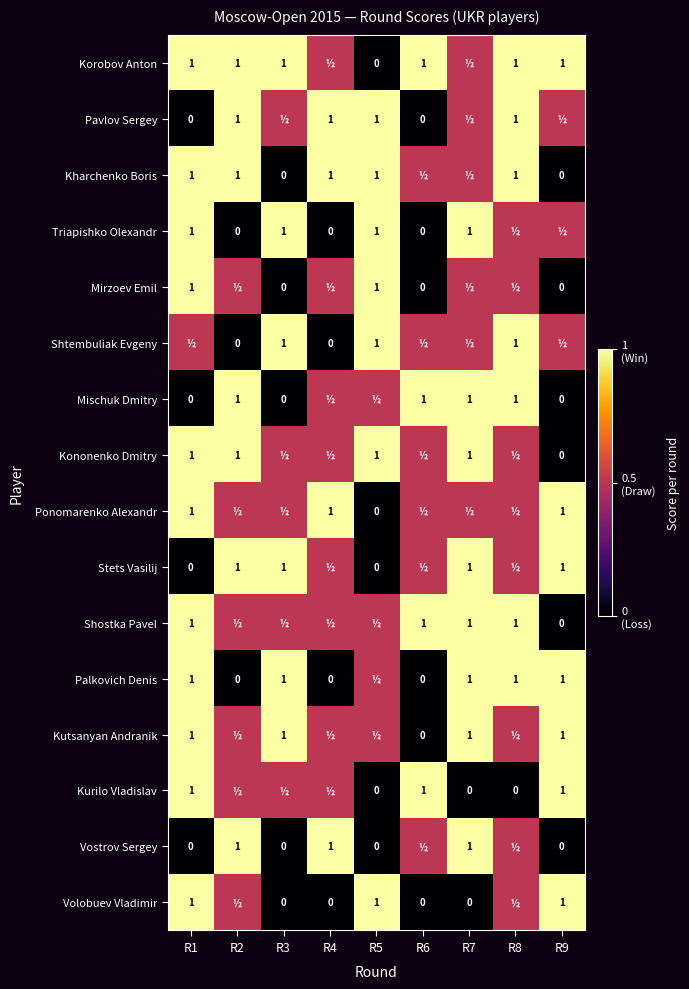

The Shostka Pavel series shows 0.4 at R7. True or false?

False